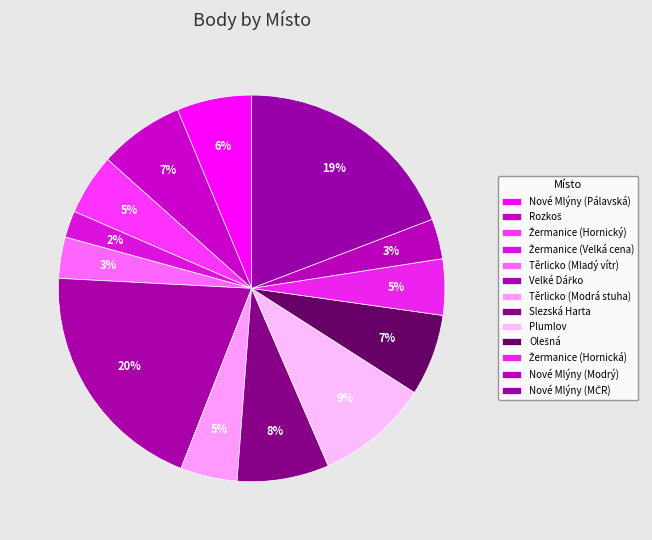

How many segments does this pie chart have?

13